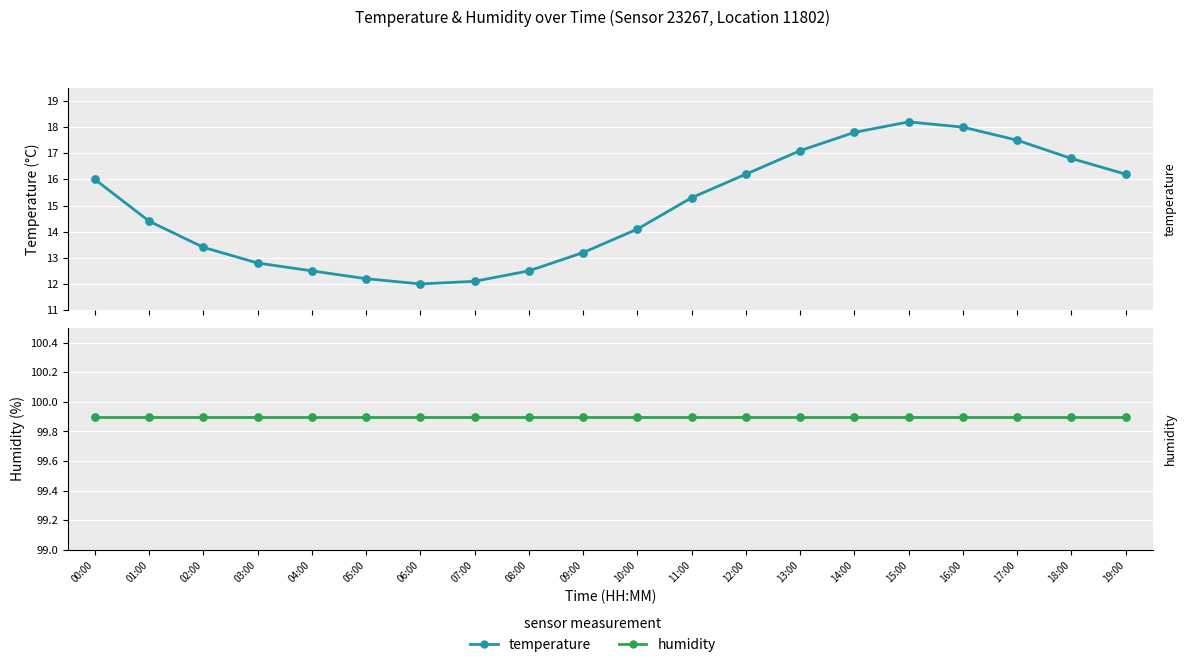

At how many categories does at least one series exceed 14?

20